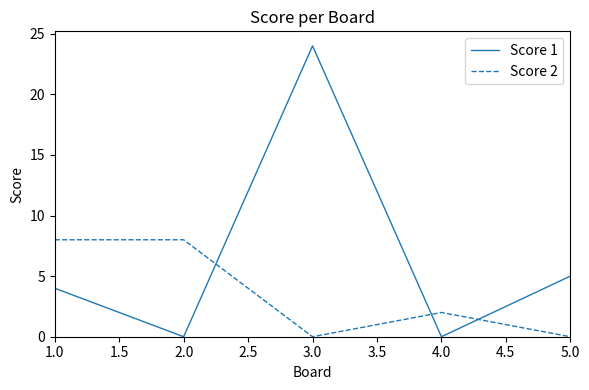

What are all the series names shown in the legend?

Score 1, Score 2